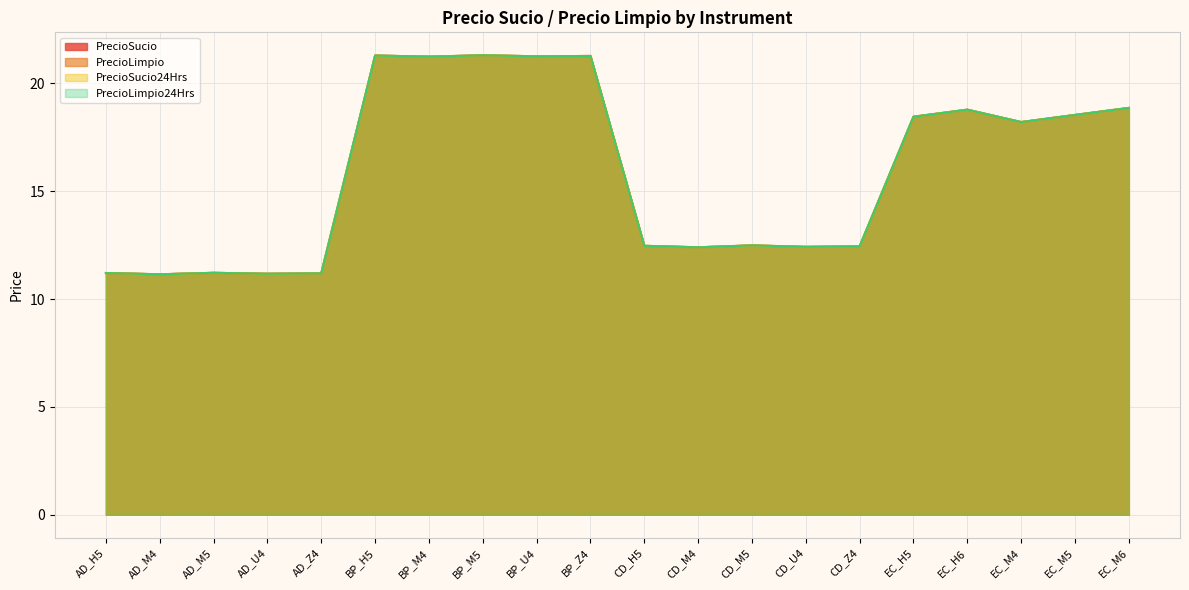

True or false: PrecioLimpio24Hrs and PrecioSucio cross at least once.

False